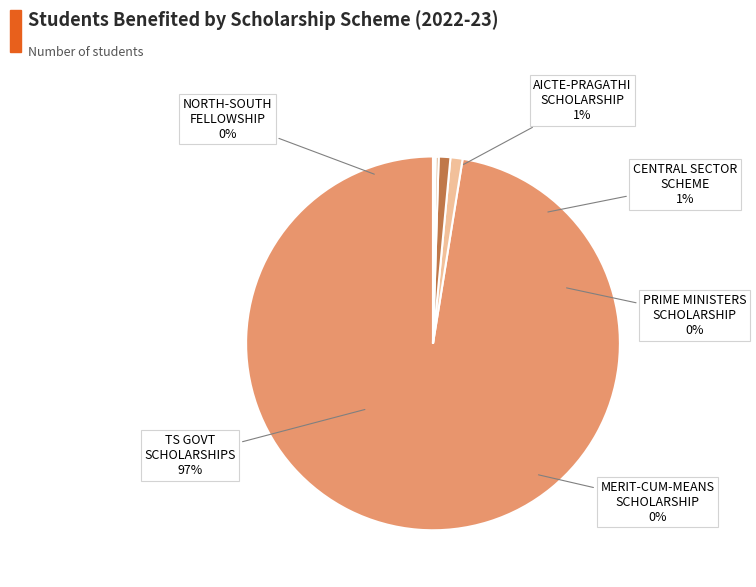

How many slices are in this pie chart?

6